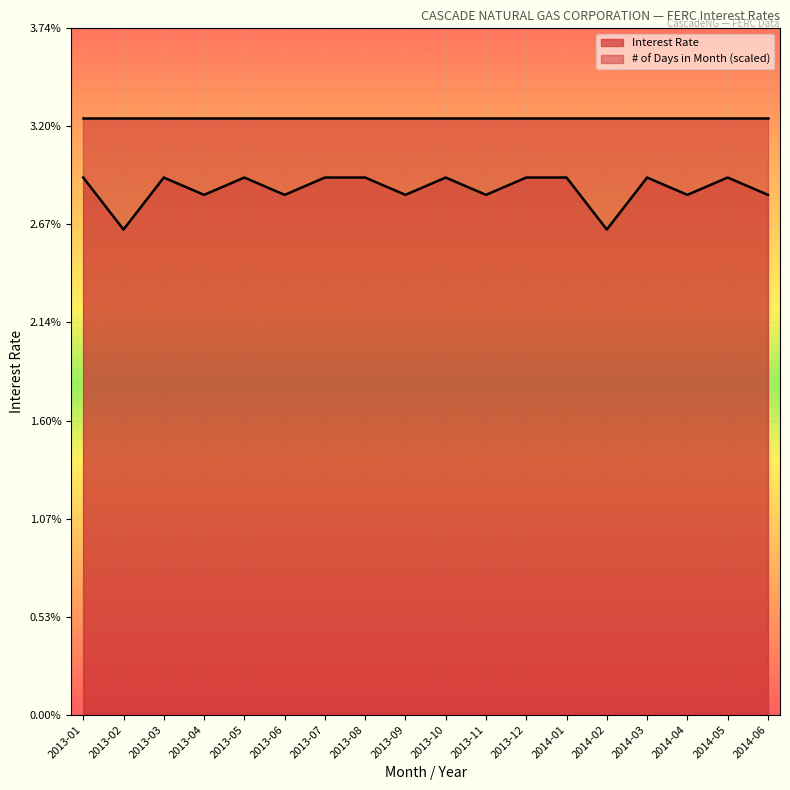

True or false: there are more than 1 points higher than both neighbors.

True